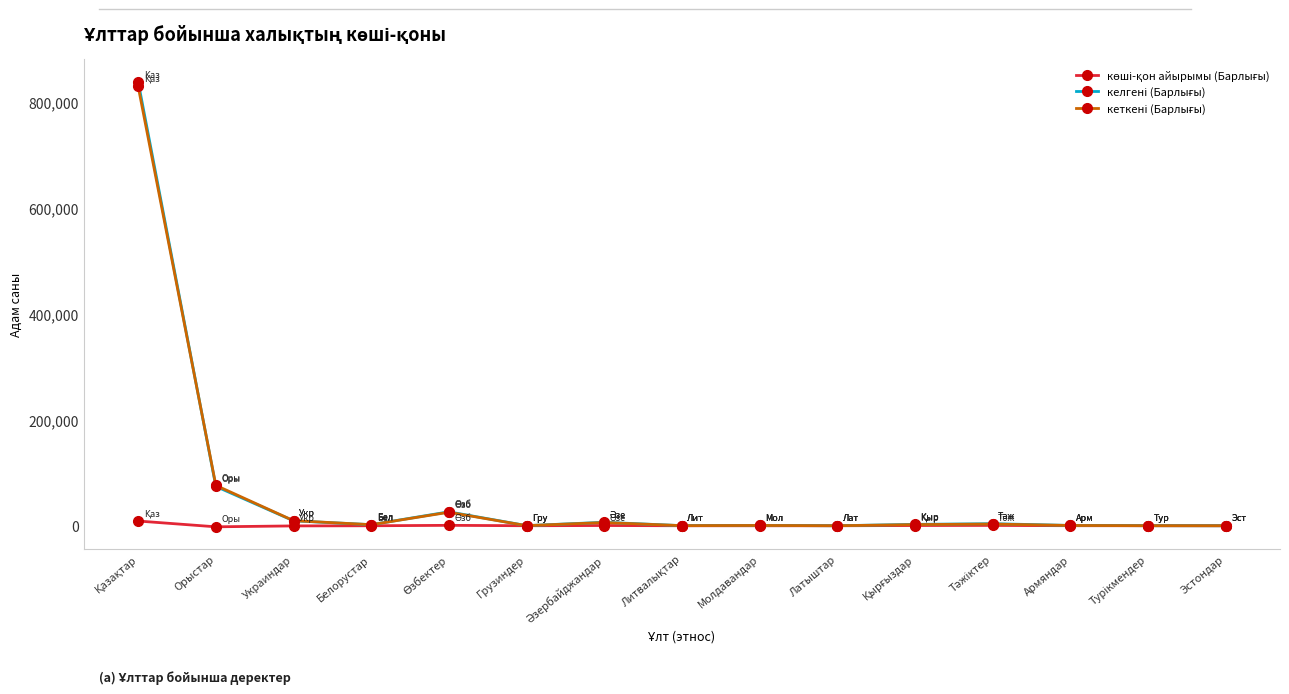

True or false: көші-қон айырымы (Барлығы) and кеткені (Барлығы) cross at least once.

False